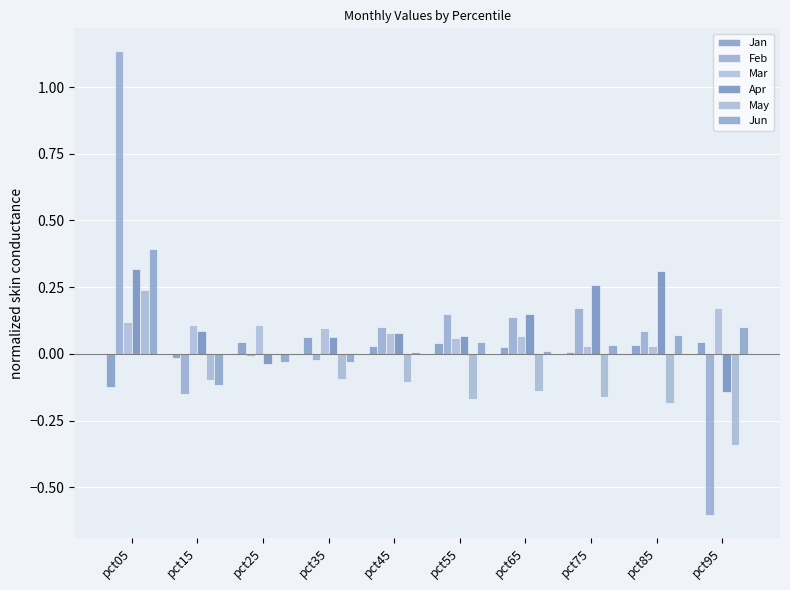

Reading left to right, list all the values displayed in this chart.

Jan: pct05=-0.1	pct15=-0.0	pct25=0.0	pct35=0.1	pct45=0.0	pct55=0.0	pct65=0.0	pct75=0.0	pct85=0.0	pct95=0.0
Feb: pct05=1.1	pct15=-0.2	pct25=-0.0	pct35=-0.0	pct45=0.1	pct55=0.1	pct65=0.1	pct75=0.2	pct85=0.1	pct95=-0.6
Mar: pct05=0.1	pct15=0.1	pct25=0.1	pct35=0.1	pct45=0.1	pct55=0.1	pct65=0.1	pct75=0.0	pct85=0.0	pct95=0.2
Apr: pct05=0.3	pct15=0.1	pct25=-0.0	pct35=0.1	pct45=0.1	pct55=0.1	pct65=0.2	pct75=0.3	pct85=0.3	pct95=-0.1
May: pct05=0.2	pct15=-0.1	pct25=-0.0	pct35=-0.1	pct45=-0.1	pct55=-0.2	pct65=-0.1	pct75=-0.2	pct85=-0.2	pct95=-0.3
Jun: pct05=0.4	pct15=-0.1	pct25=-0.0	pct35=-0.0	pct45=0.0	pct55=0.0	pct65=0.0	pct75=0.0	pct85=0.1	pct95=0.1